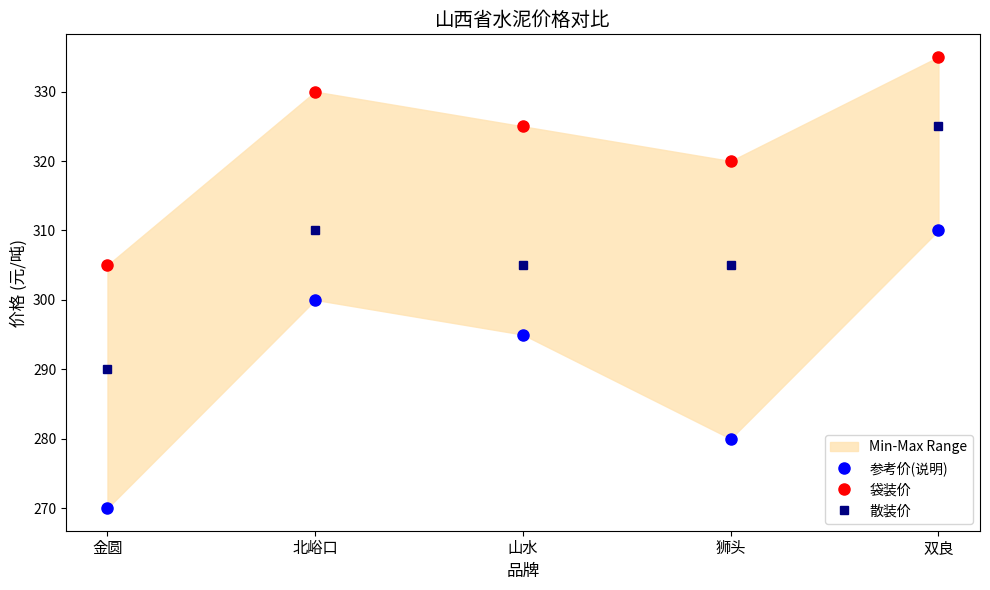

Which label corresponds to the largest value in the chart?

双良